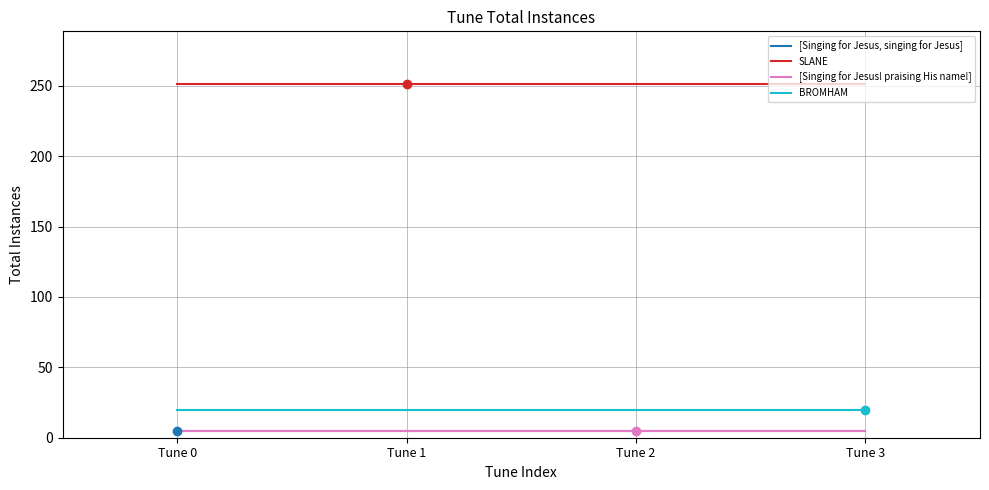

At how many categories does at least one series exceed 7?

4